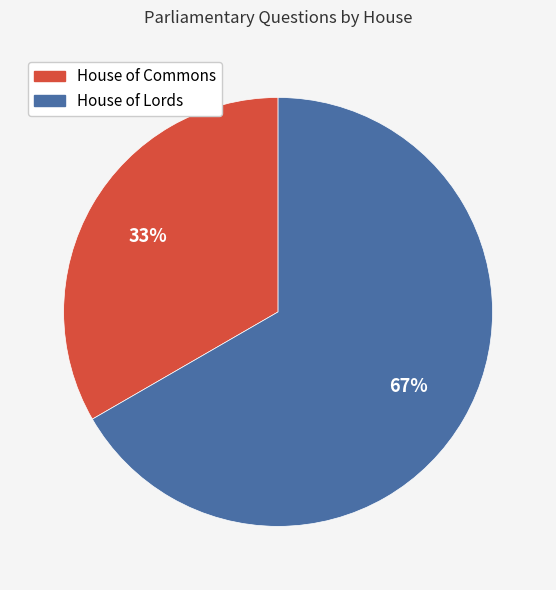

To the nearest percent, what is the combined percentage of House of Lords and House of Commons?

100%